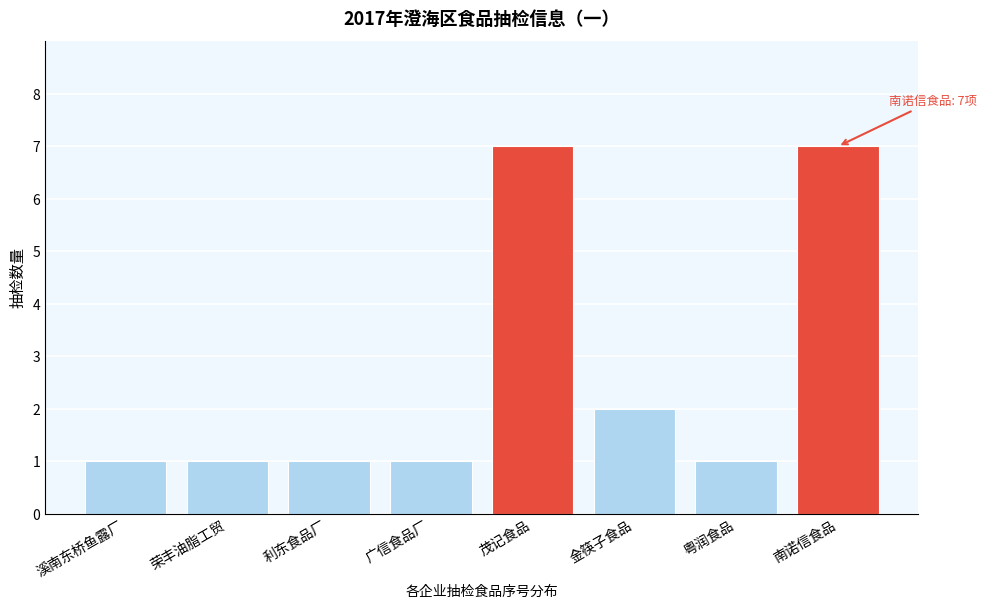

Reading right to left, extract all data points from this chart.

7	1	2	7	1	1	1	1